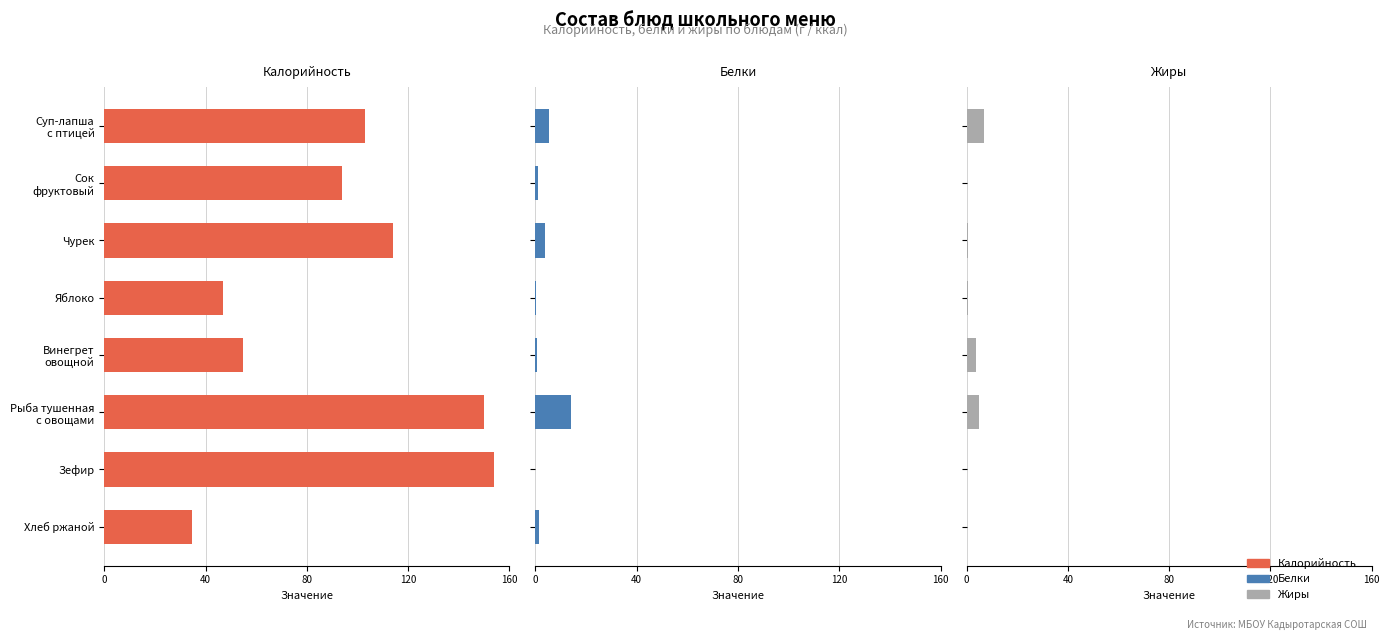

How many values in Жиры are above zero?

7